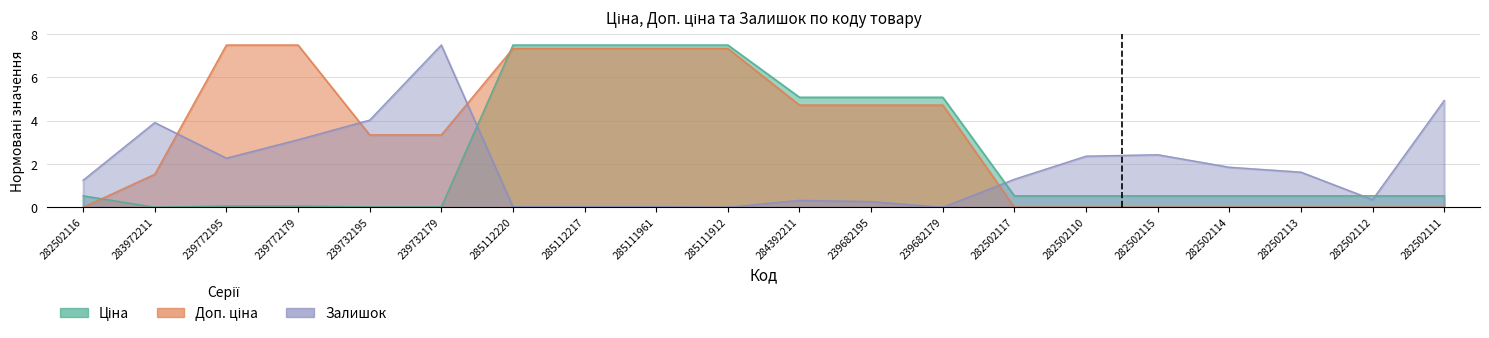

Rank the series by their maximum value, from lowest to highest.

Ціна, Доп. ціна, Залишок